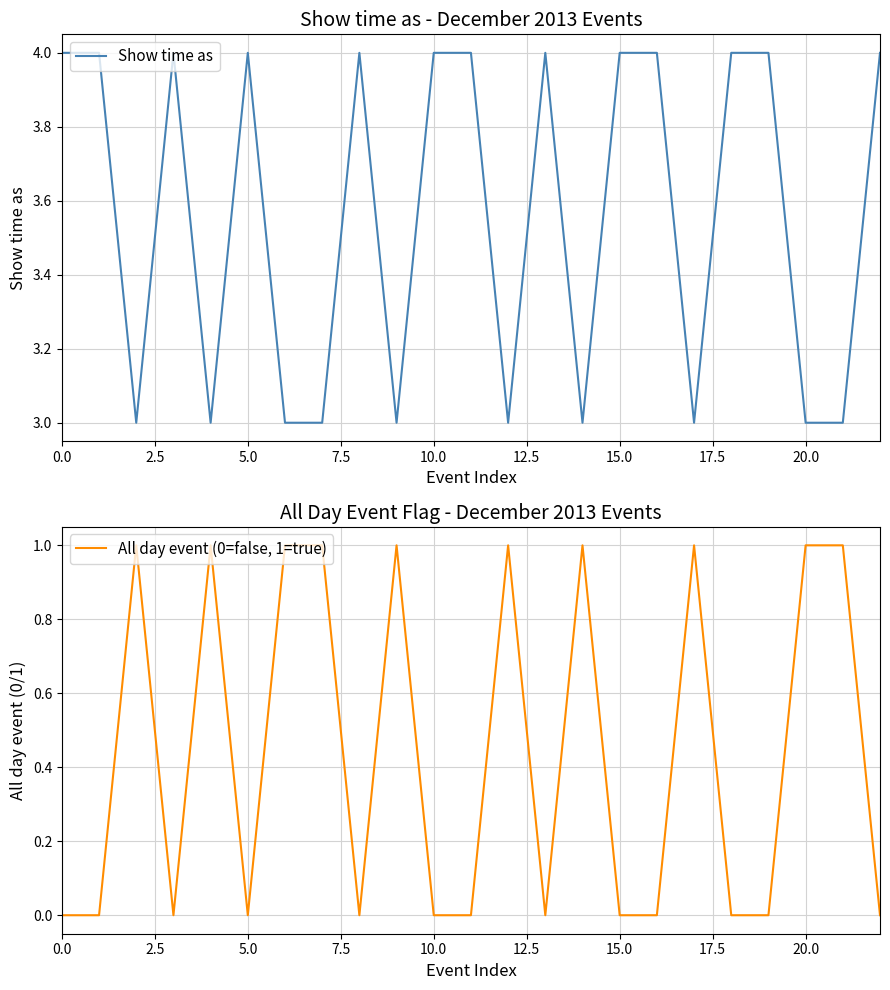

What is the sum of all All day event (0=false, 1=true) values?

10